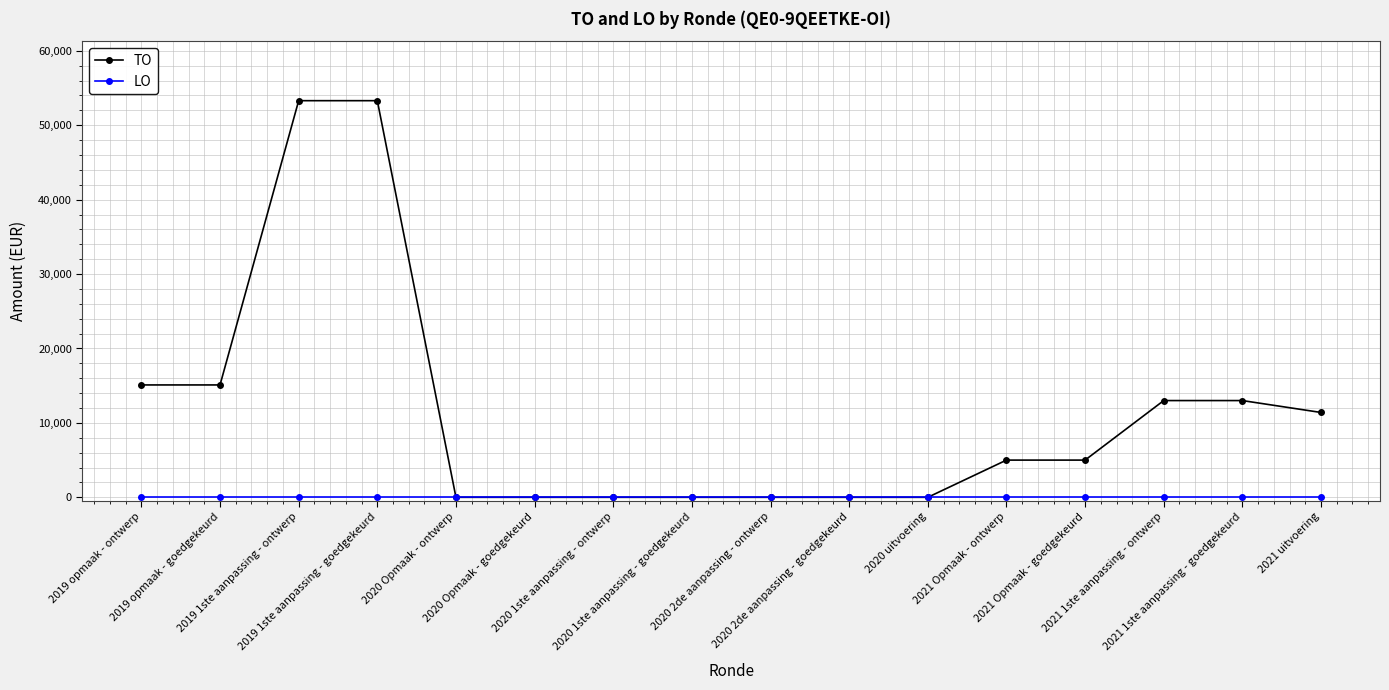

At how many categories does at least one series exceed 2418?

9